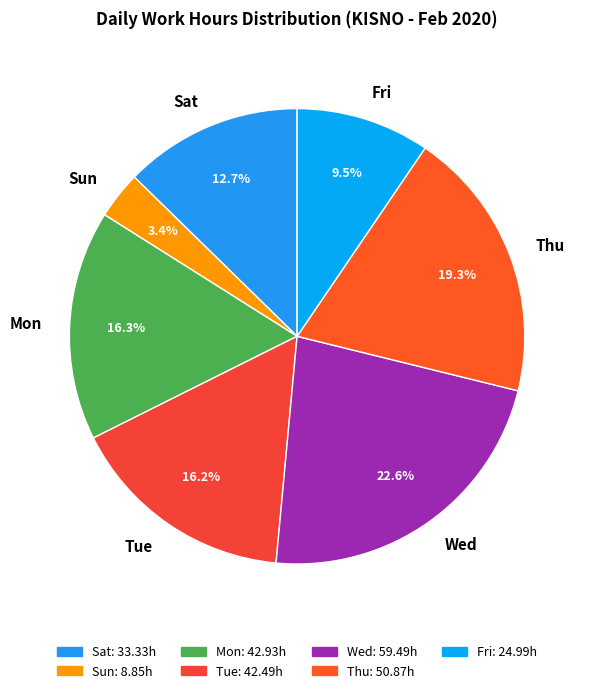

Combined, do Tue and Sat account for over 50%?

No